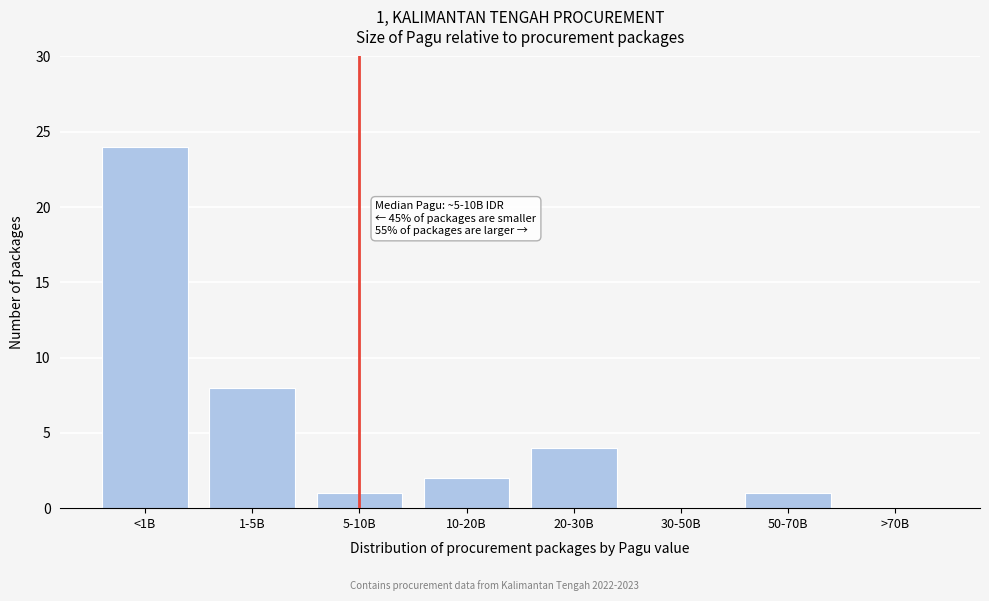

Reading left to right, extract all data points from this chart.

<1B=24	1-5B=8	5-10B=1	10-20B=2	20-30B=4	30-50B=0	50-70B=1	>70B=0